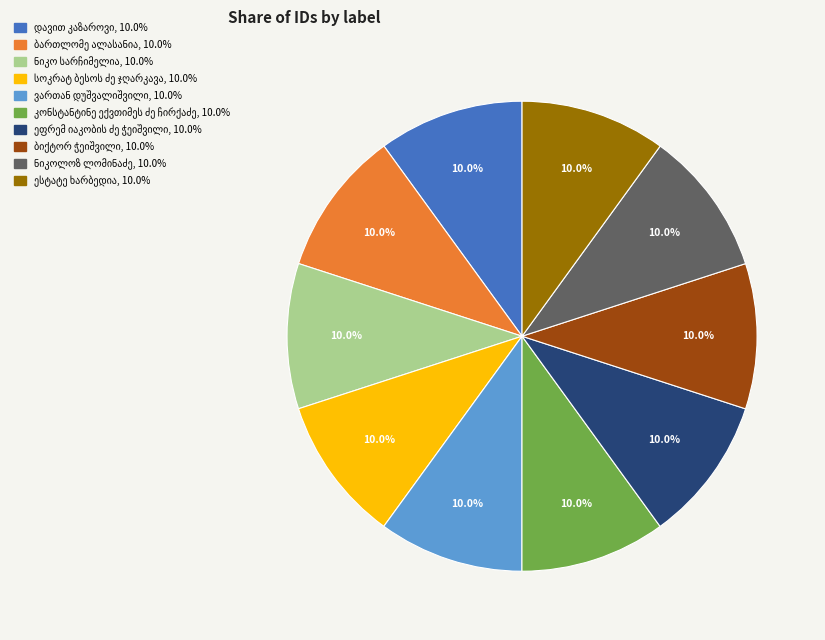

Count the number of slices in the pie.

10